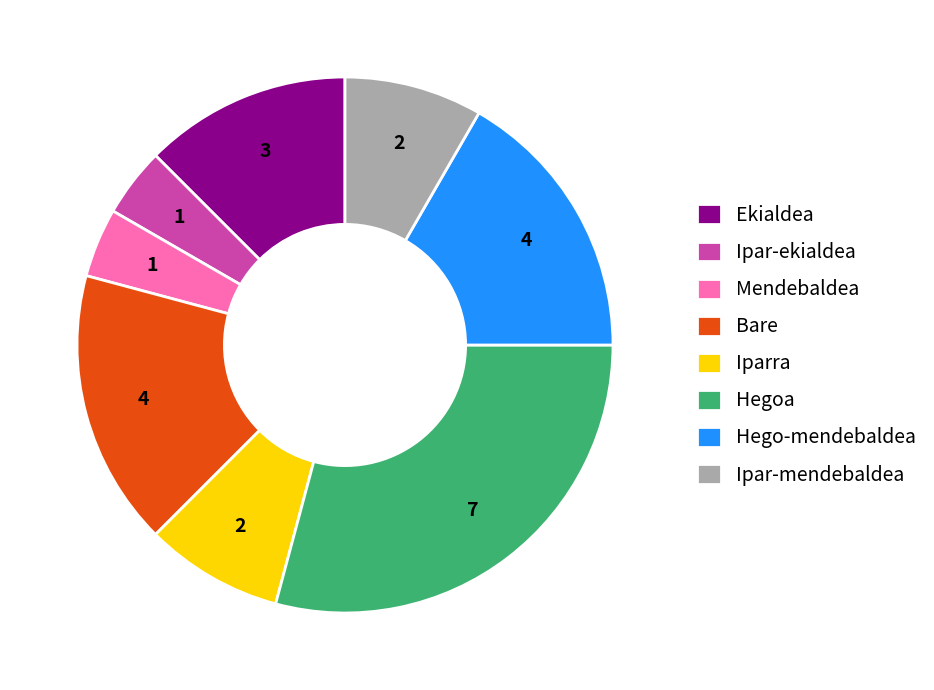

Is Mendebaldea the majority of the pie?

No